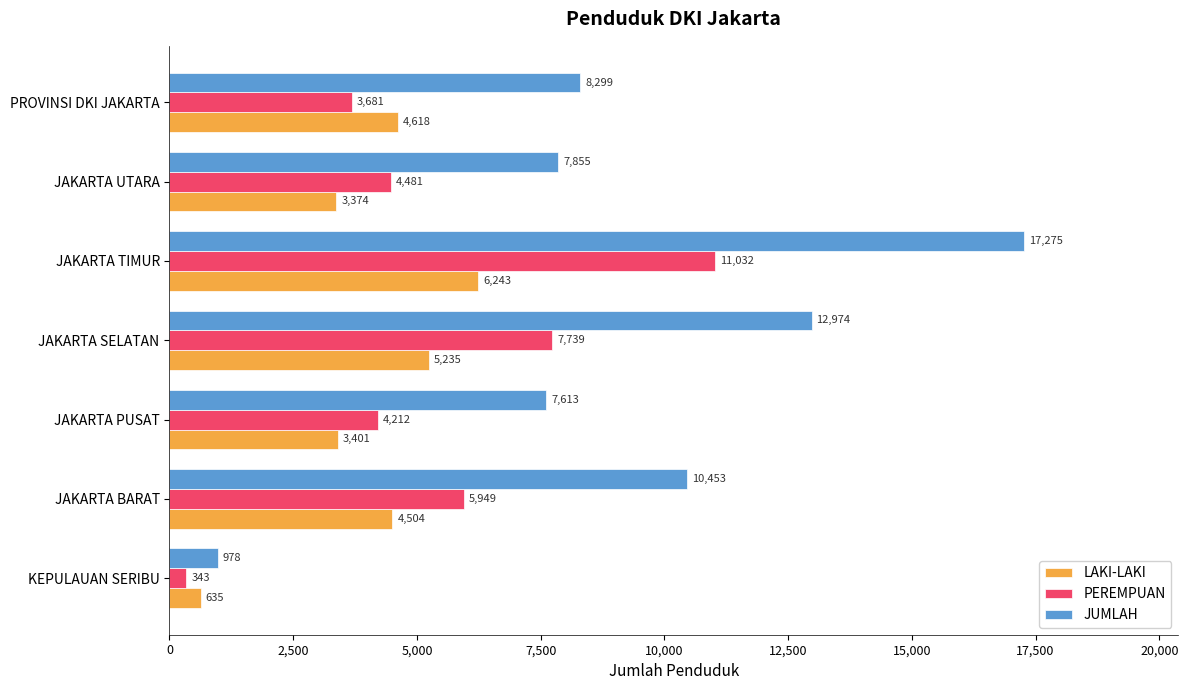

Which series has the widest spread of values?

JUMLAH